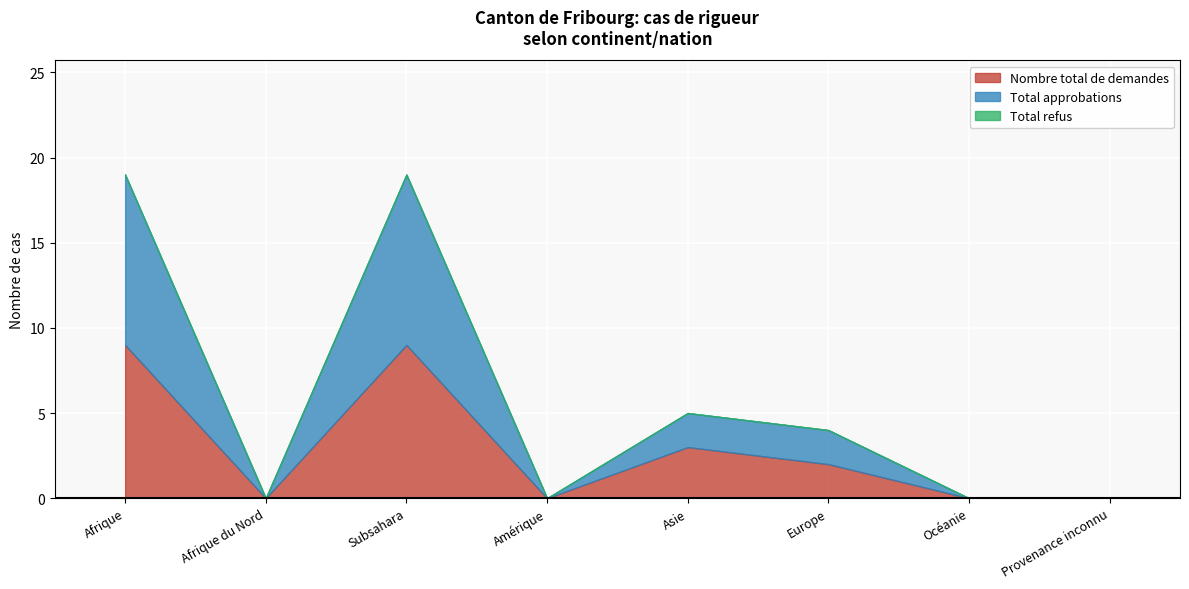

How many values in Nombre total de demandes are above zero?

4